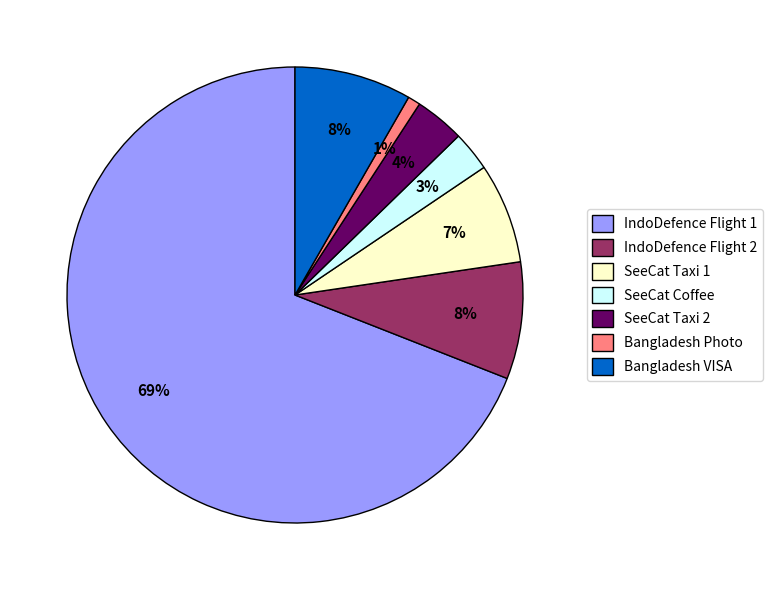

Is the sum of IndoDefence Flight 1 and SeeCat Taxi 1 greater than half?

Yes